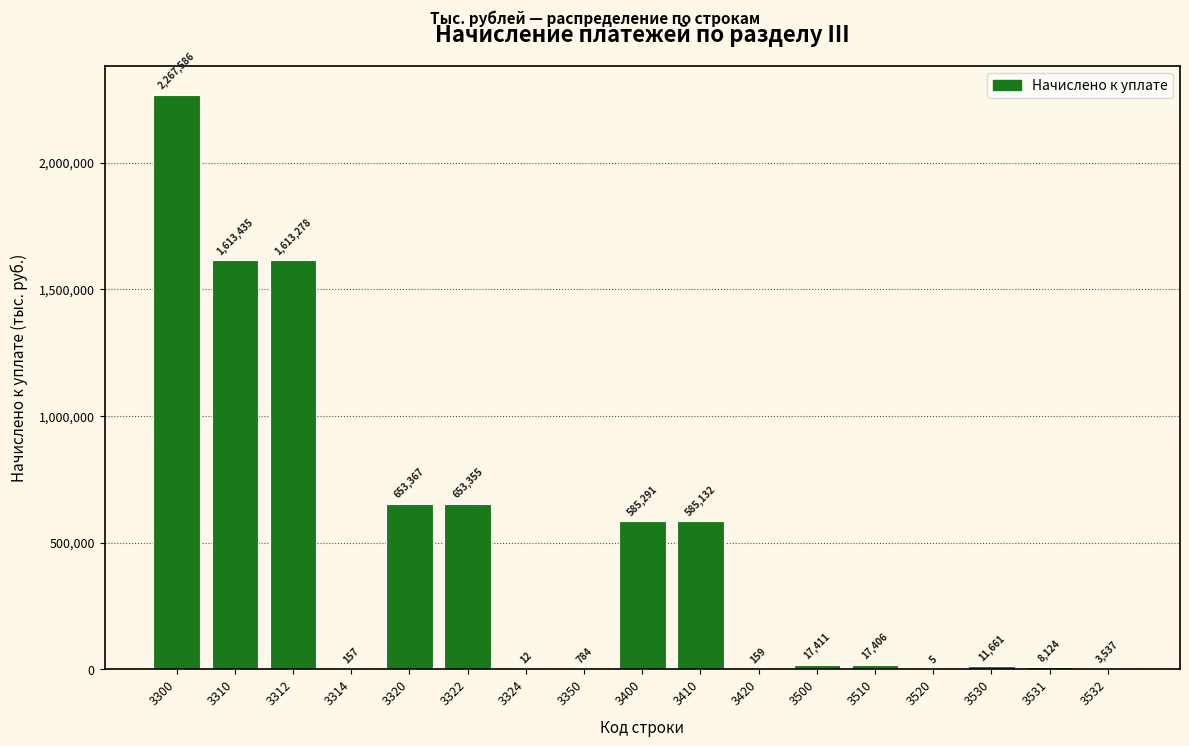

Reading right to left, extract all data points from this chart.

3532=3537	3531=8124	3530=11661	3520=5	3510=17406	3500=17411	3420=159	3410=585132	3400=585291	3350=784	3324=12	3322=653355	3320=653367	3314=157	3312=1613278	3310=1613435	3300=2267586